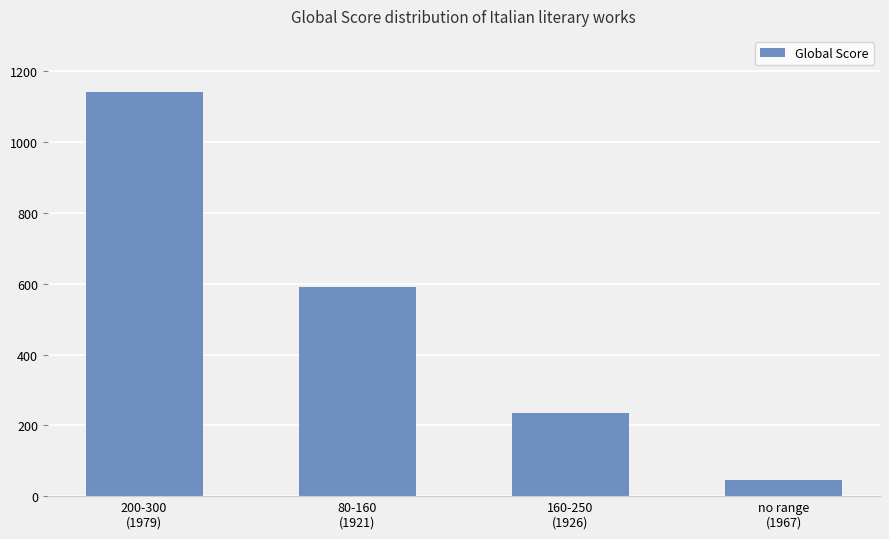

Count the number of data series in this chart.

1